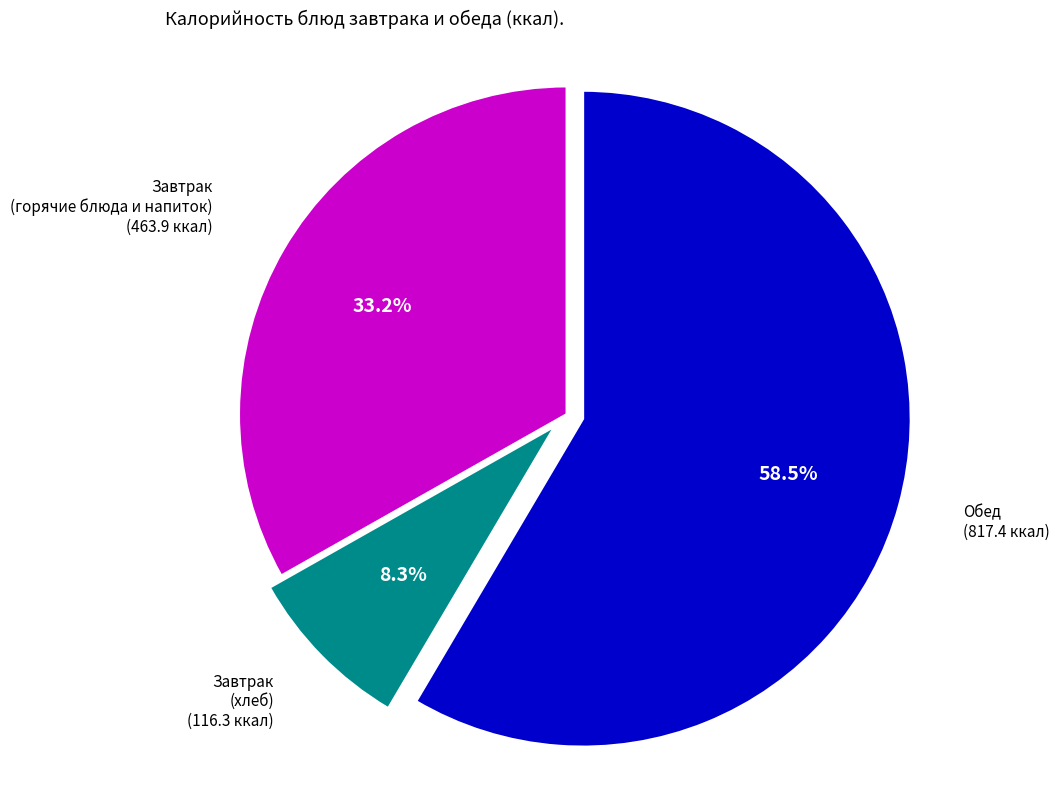

Is there a majority slice in this chart?

Yes